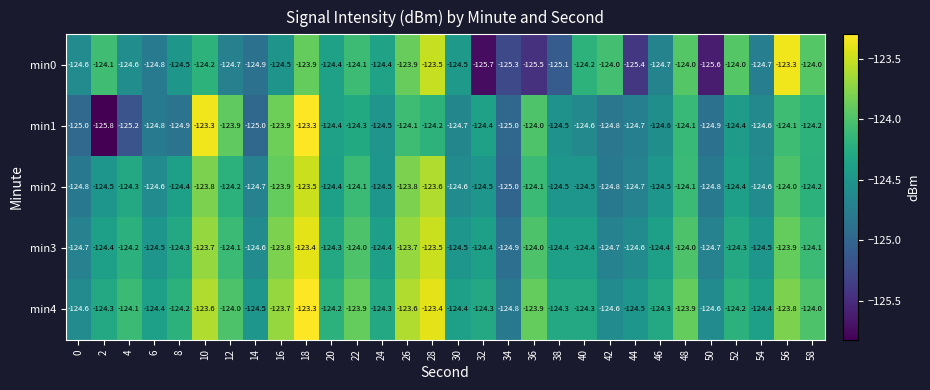

Which series has the largest range (max minus min)?

min1